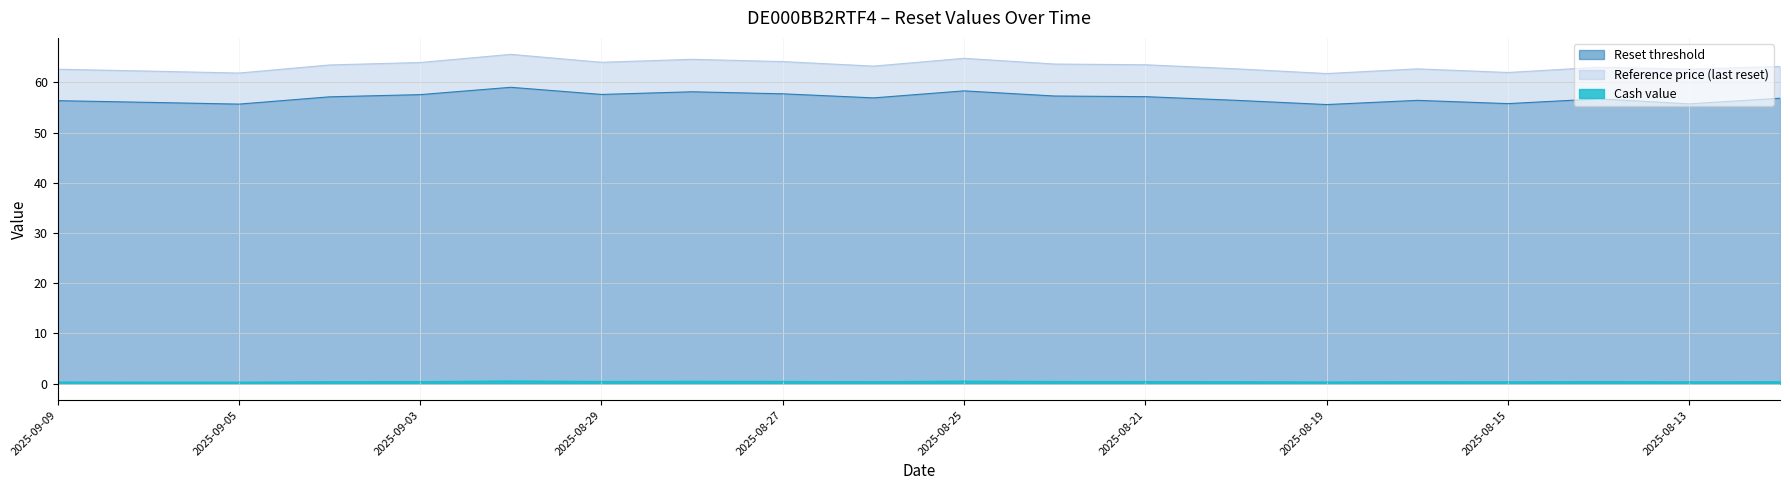

At which label does Reference price (last reset) first exceed 63?

2025-09-04